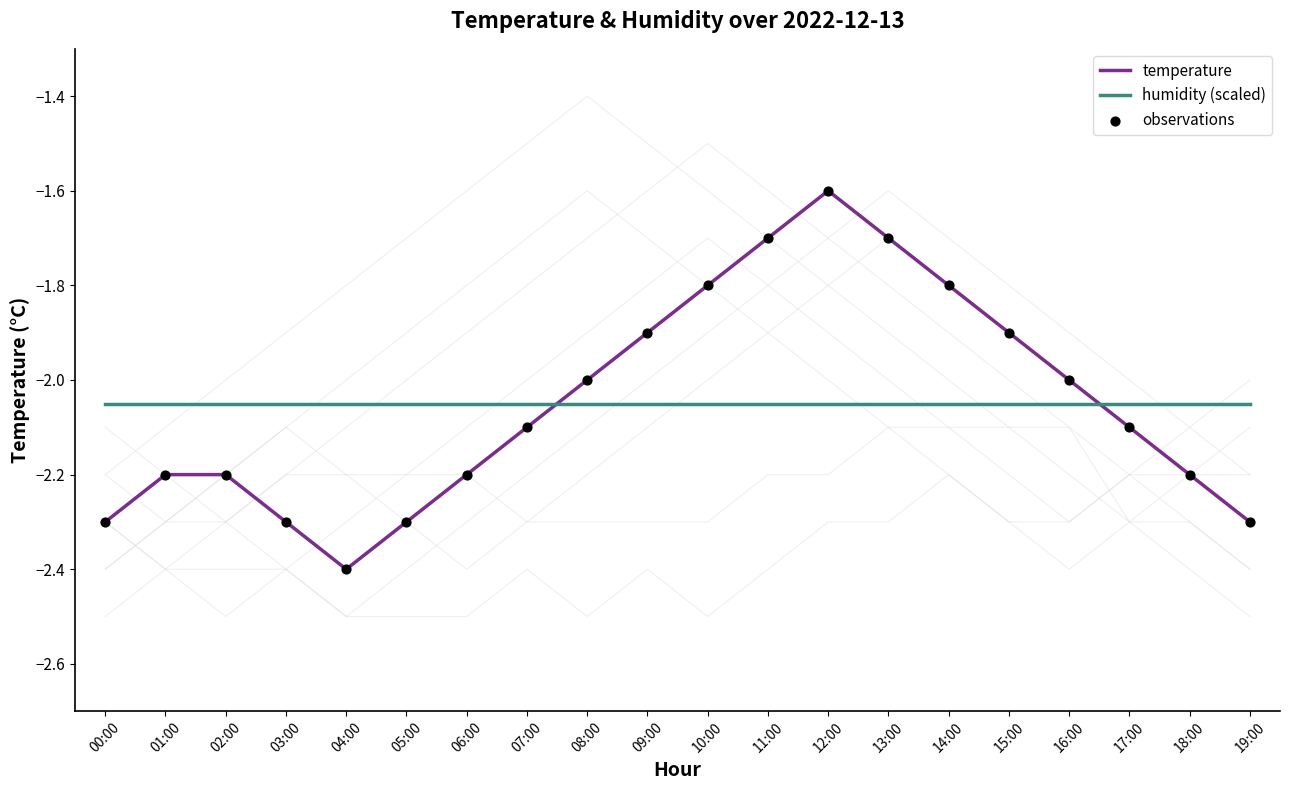

Which series has the largest Y range (max minus min)?

temperature